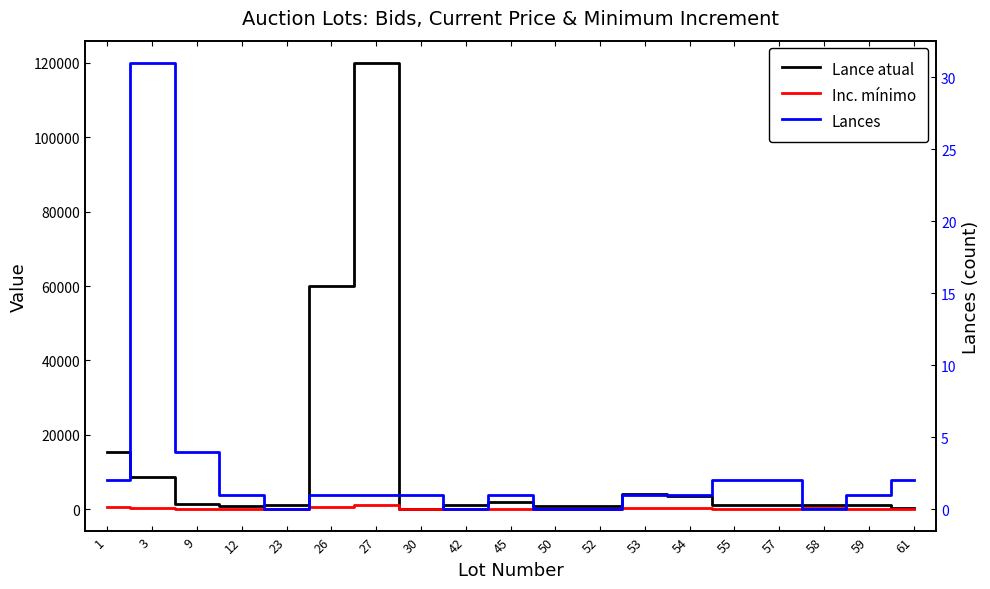

Is this an area chart (filled region under the line)?

No